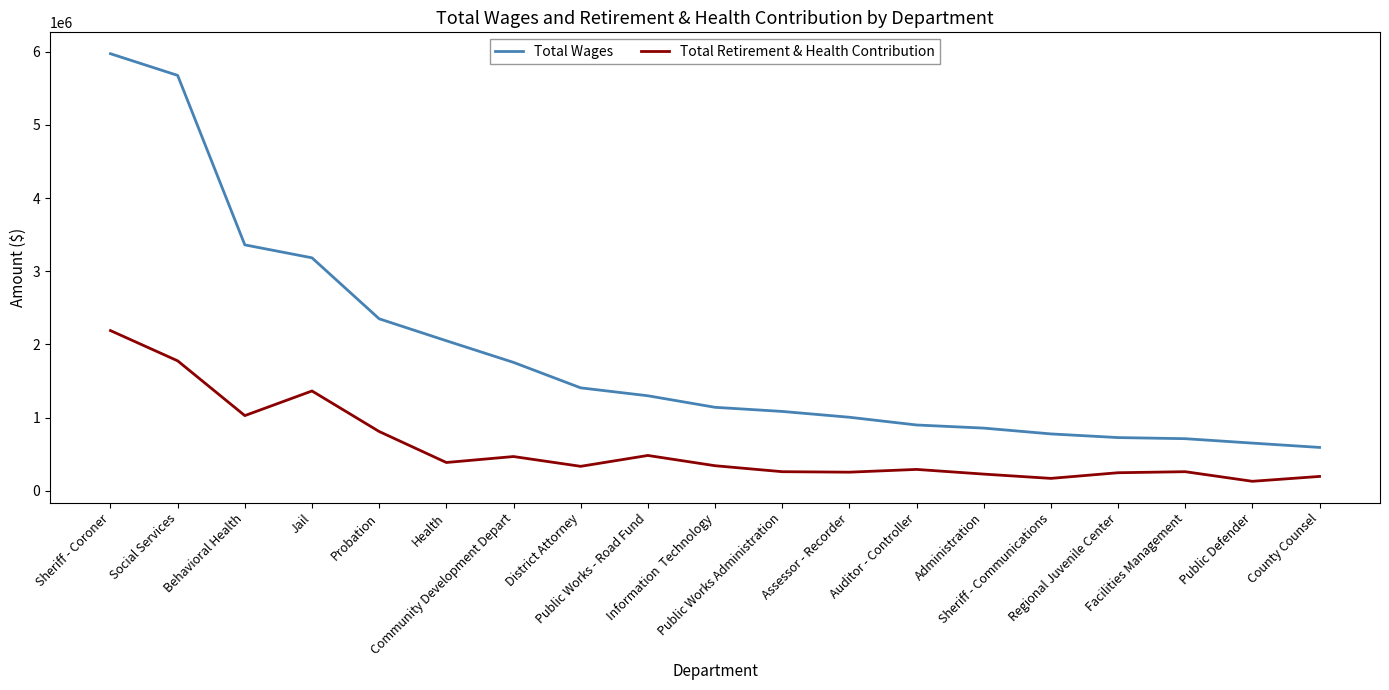

What value does the Total Wages series have at Administration?

855017